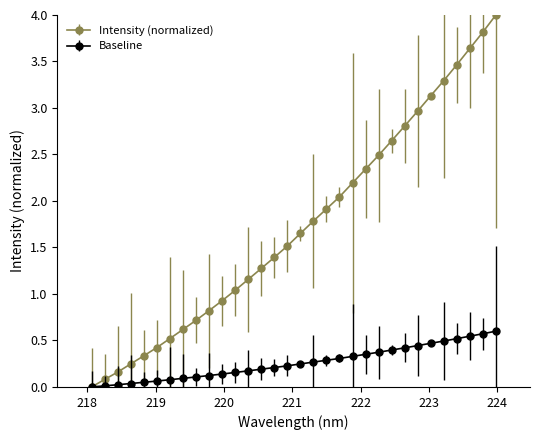

List the series in order of their peak value, highest first.

Intensity (normalized), Baseline